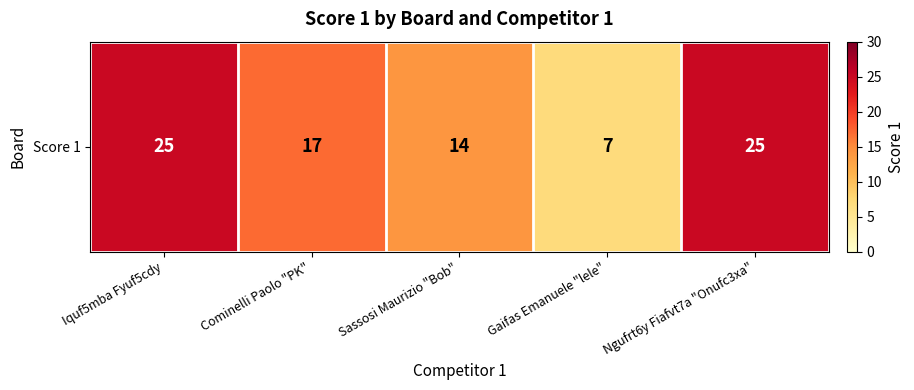

Reading right to left, extract all data points from this chart.

25	7	14	17	25